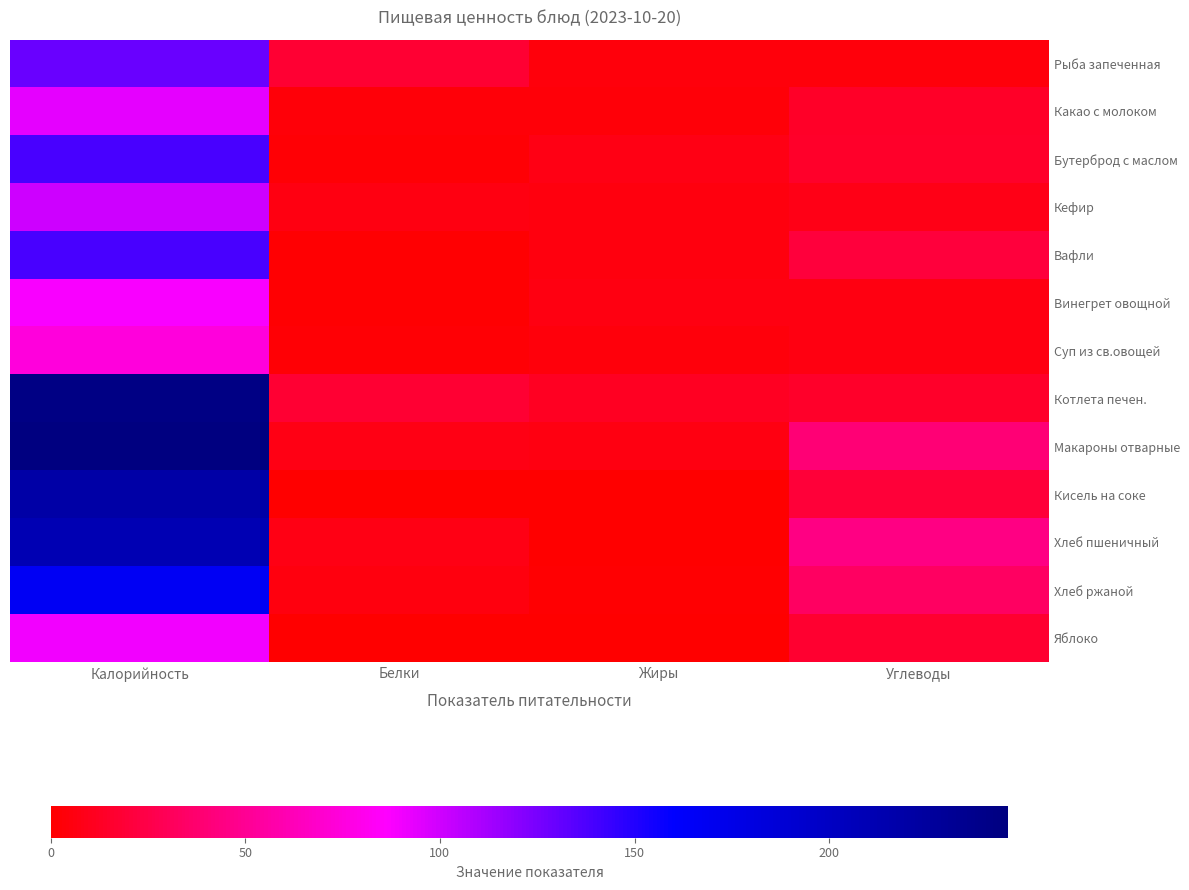

Which category has the lowest value across all series?

Жиры